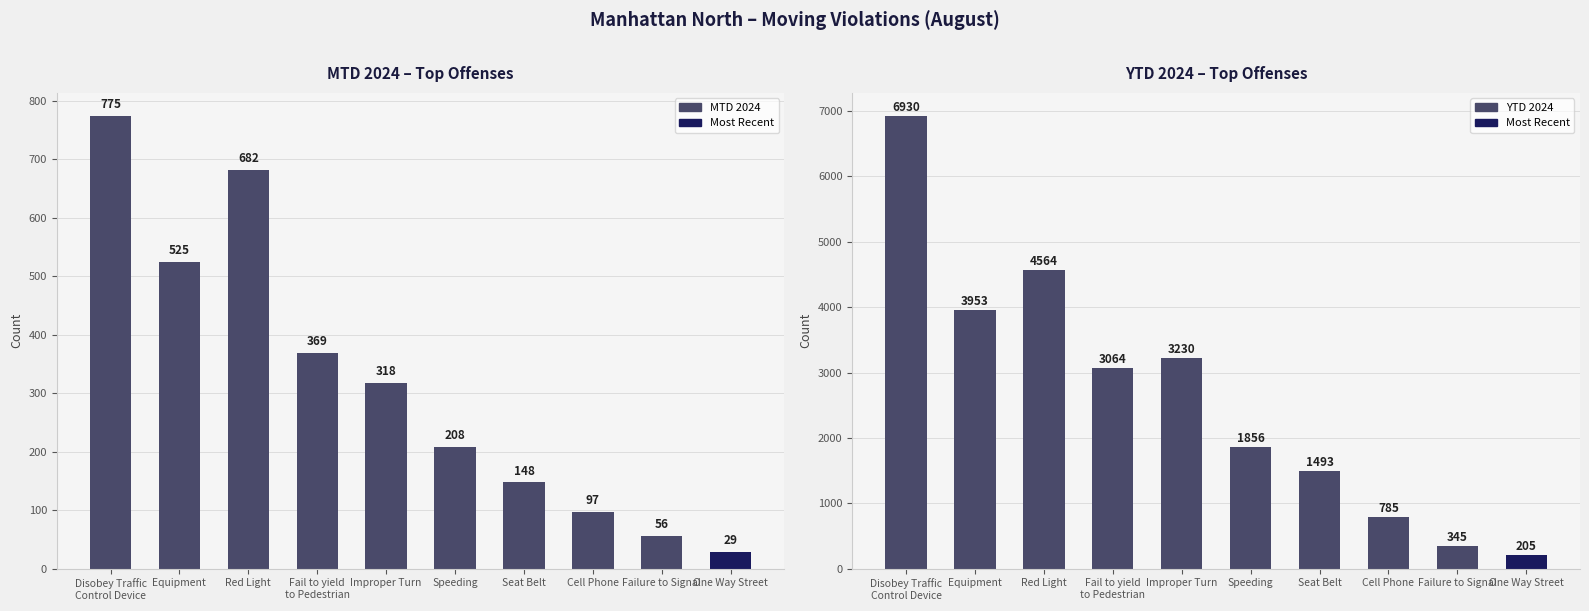

At which category is the sum across all series the highest?

Disobey Traffic
Control Device